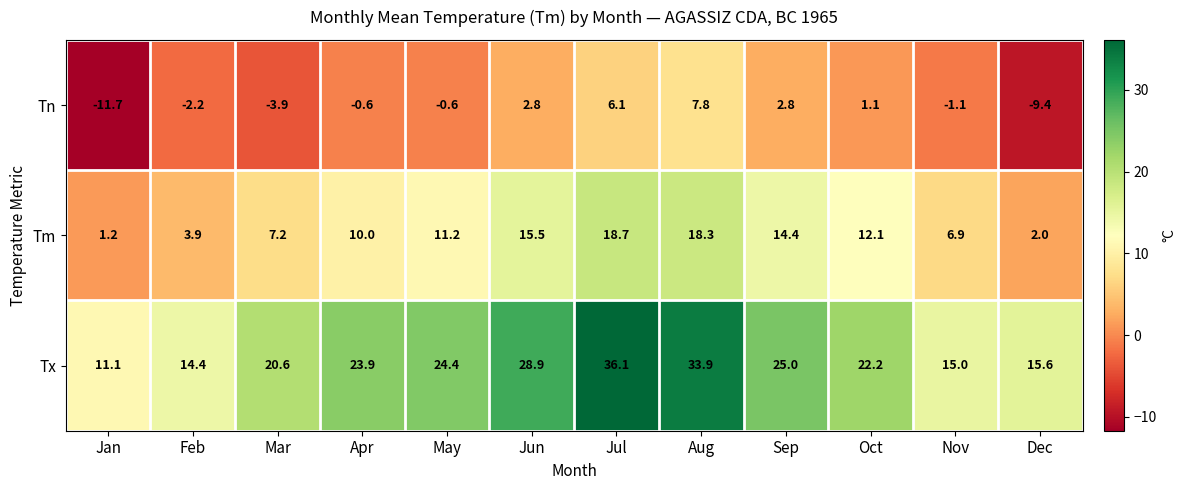

True or false: Tx has a value of 23.9 at Apr.

True